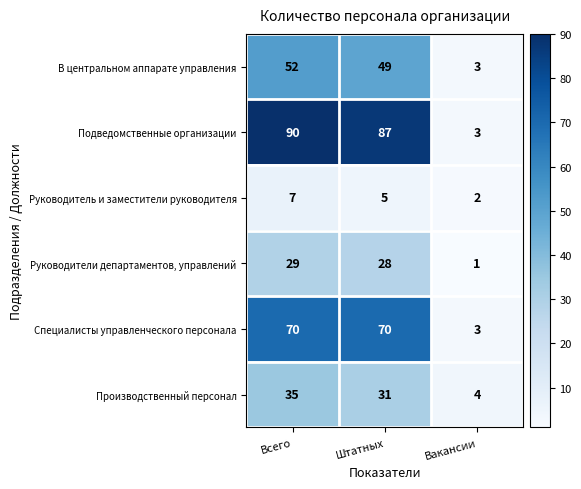

What is the minimum value shown in the chart?

1